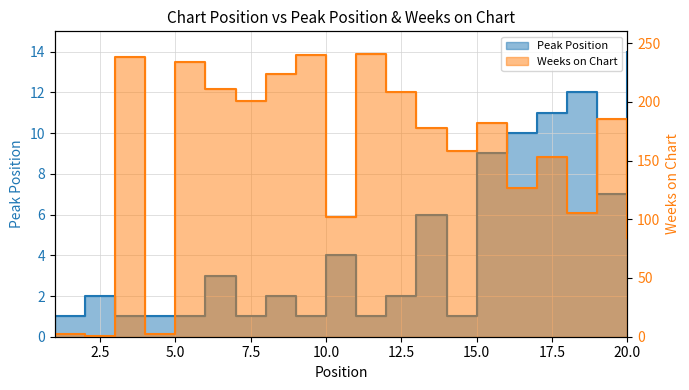

Which category has the highest value in the Weeks on Chart series?

11